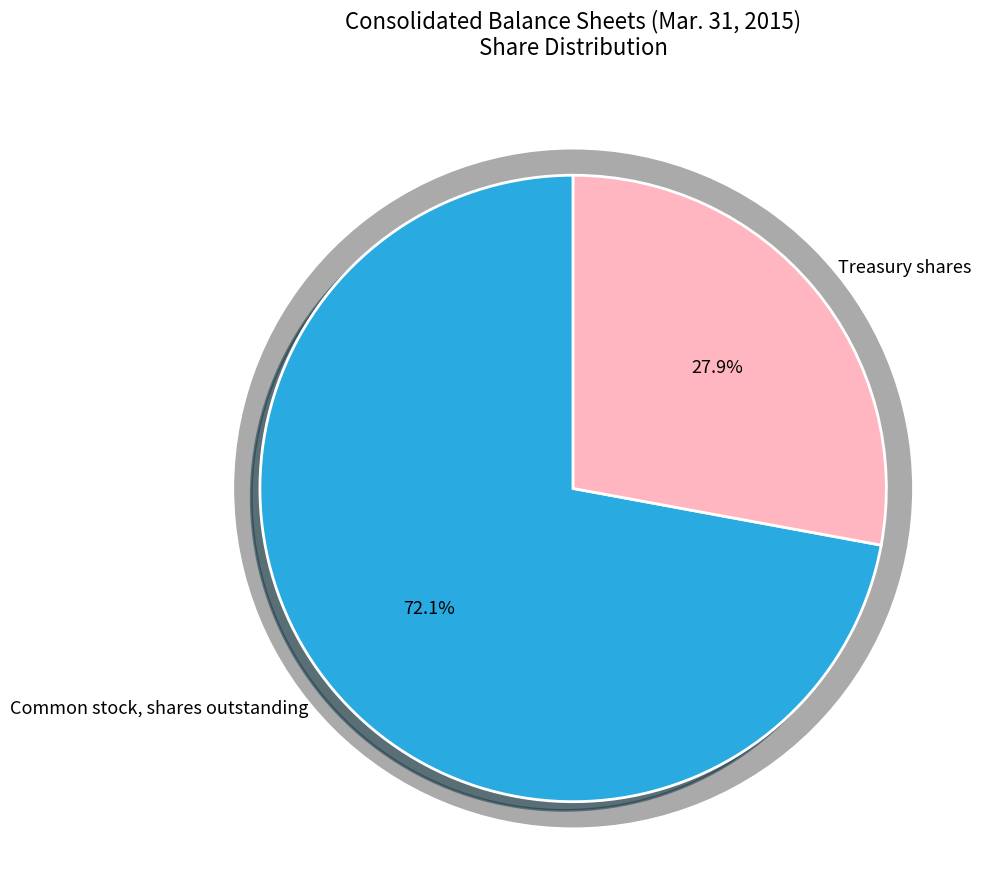

What is the largest slice in the pie chart?

Common stock, shares outstanding